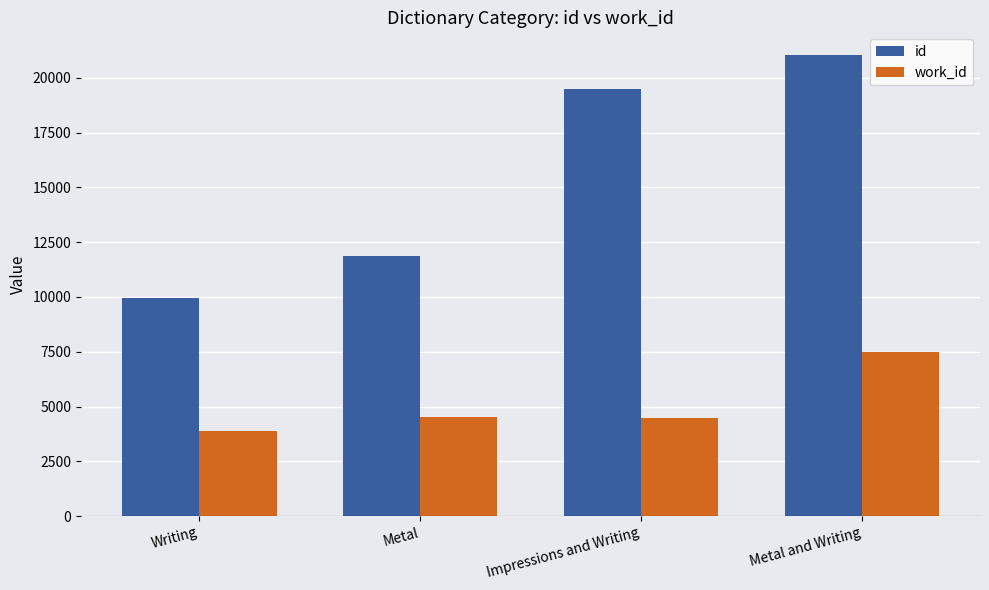

What is the greatest value displayed?

21025